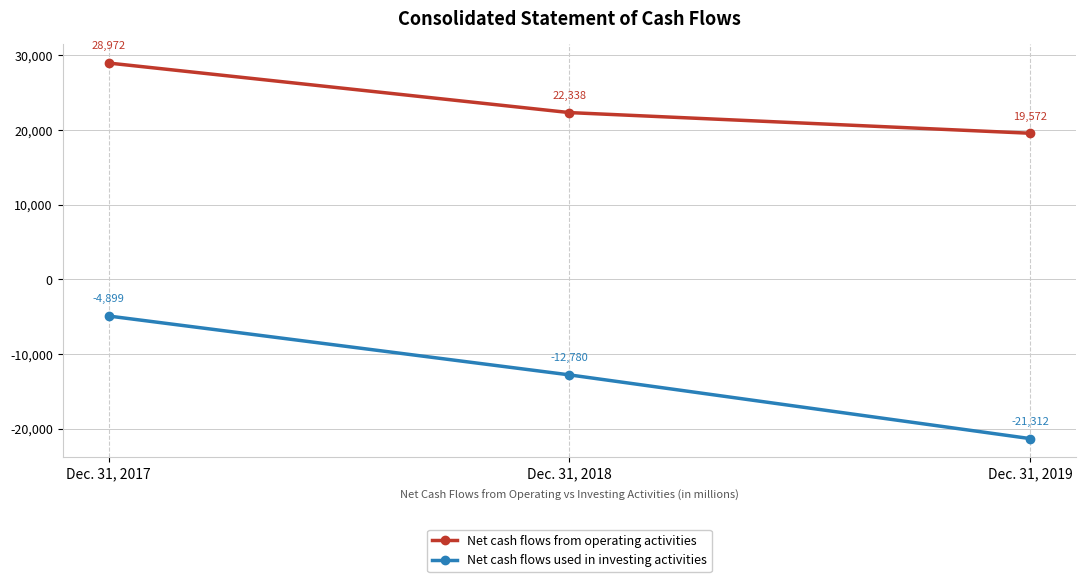

At which category is the sum across all series the highest?

Dec. 31, 2017